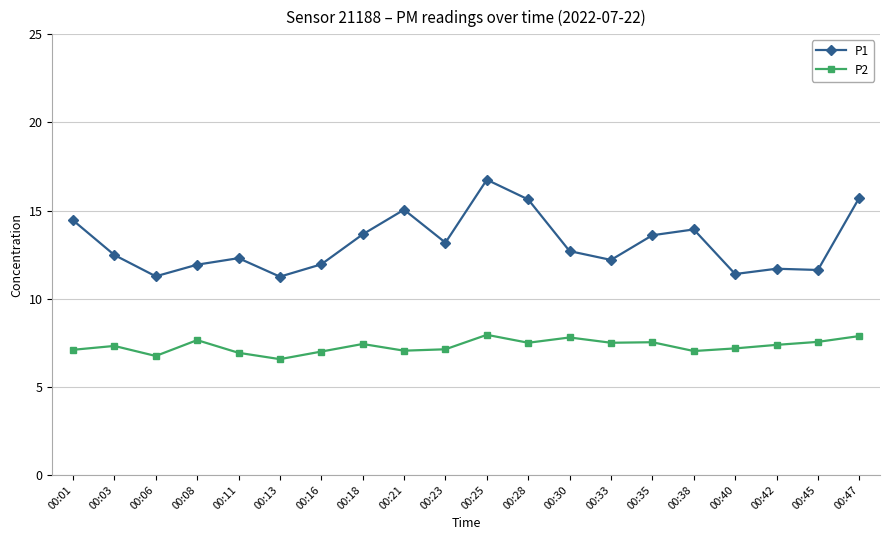

Rank the series at 00:18 from highest to lowest value.

P1, P2